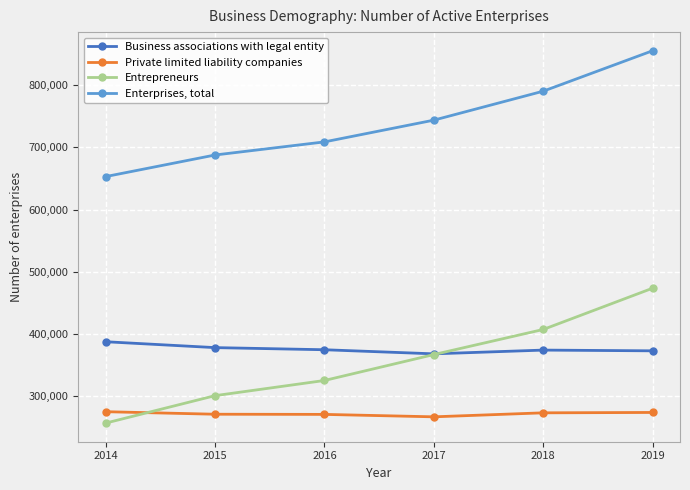

What is the value of the Private limited liability companies point at the 4th from the left?

267017